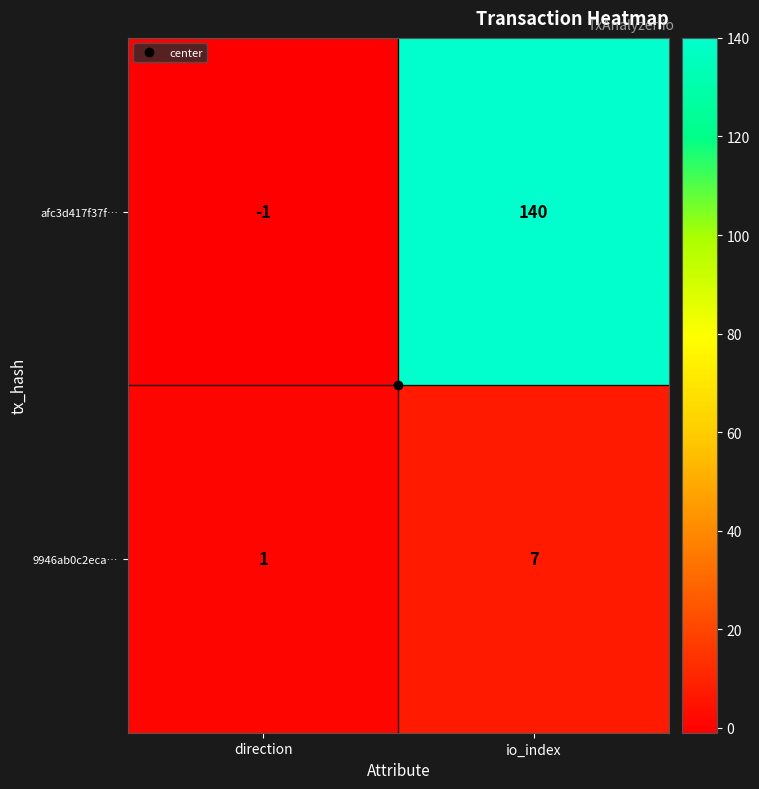

Where is 9946ab0c2eca… nearest to the value 4?

direction